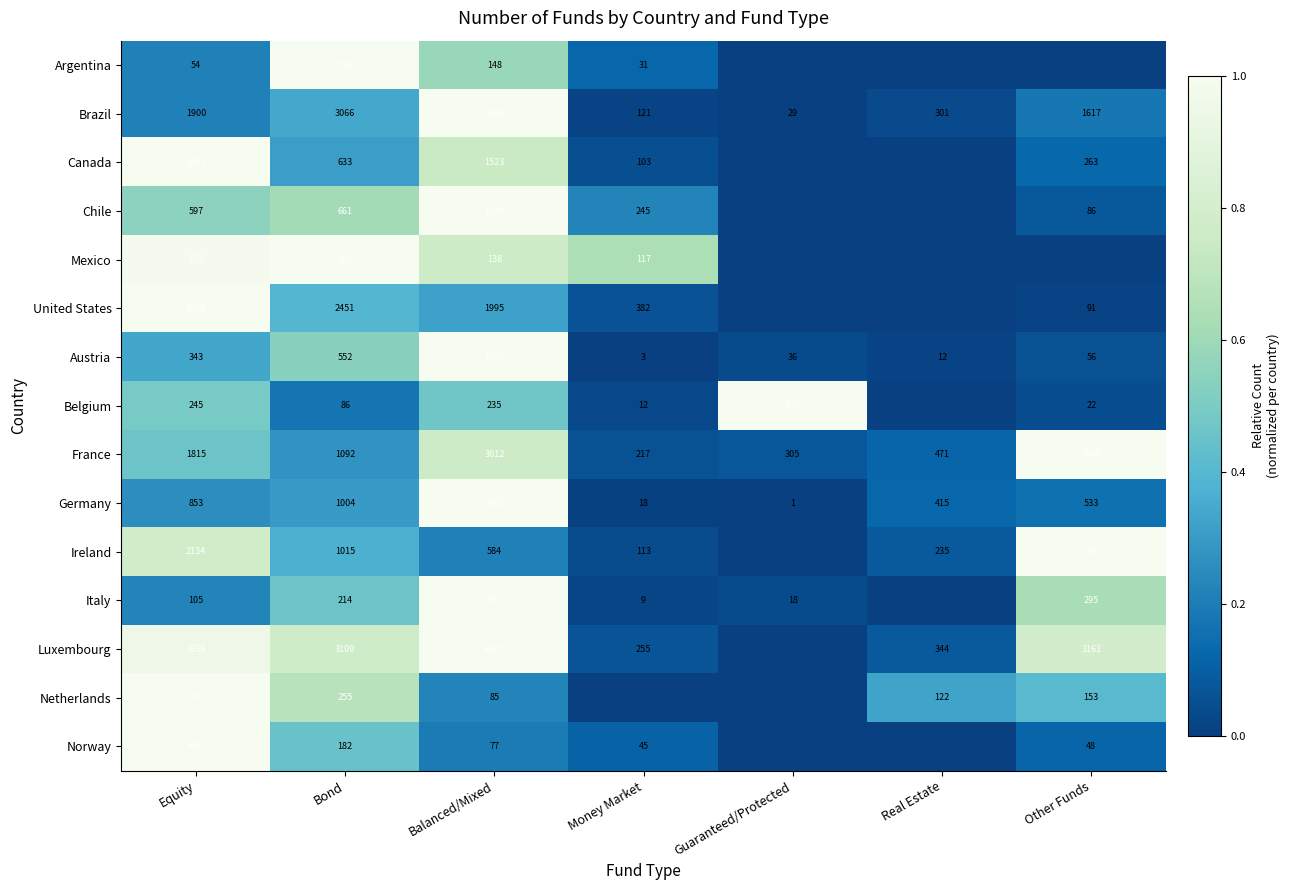

The Argentina series shows 168 at Bond. True or false?

False